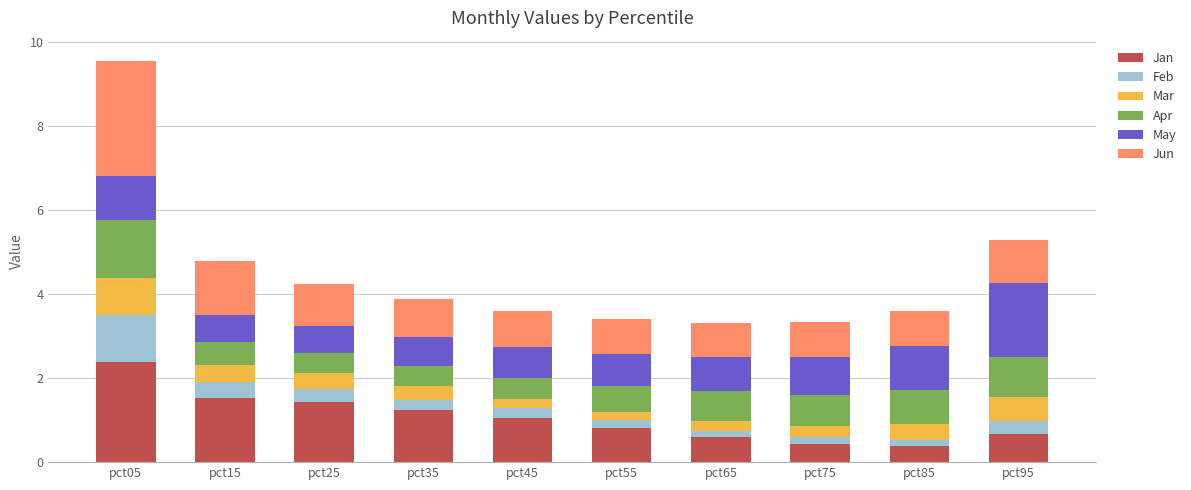

What is the minimum value for Jan?

0.4